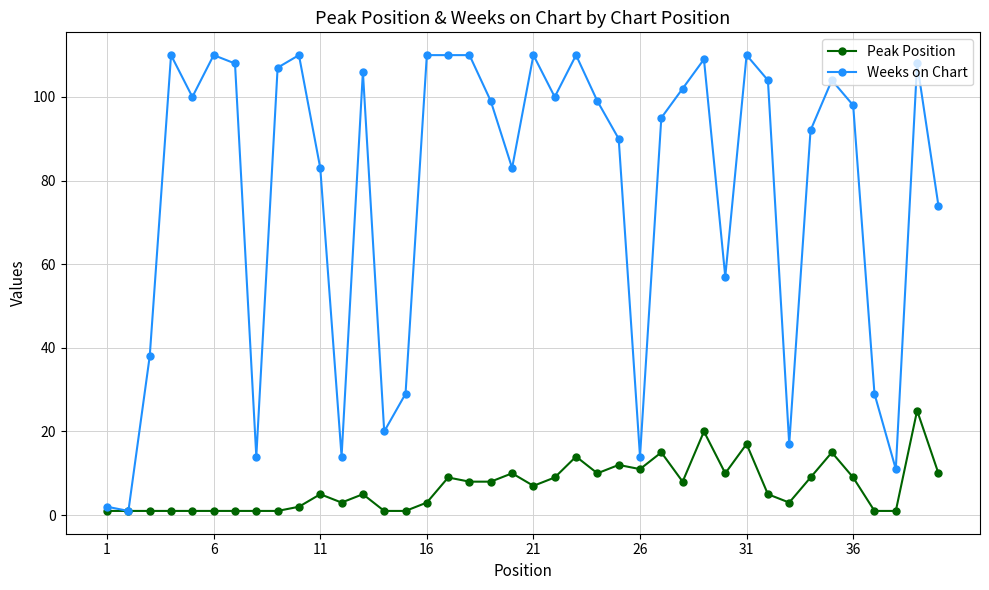

What is the difference between the second highest and minimum values in the Peak Position series?

19